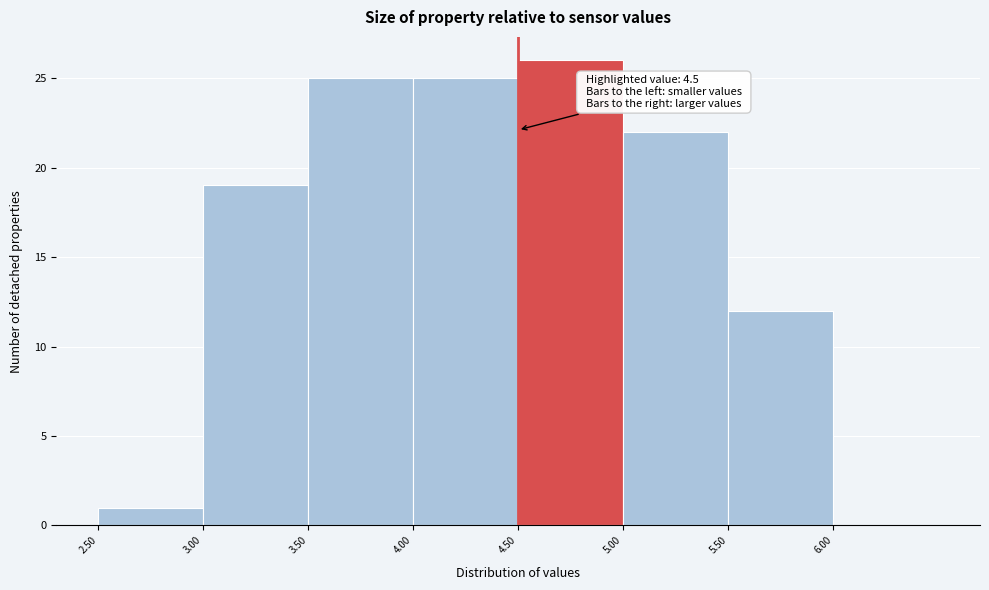

Over which range of the x-axis is the bar tallest?

4.5 to 5.0